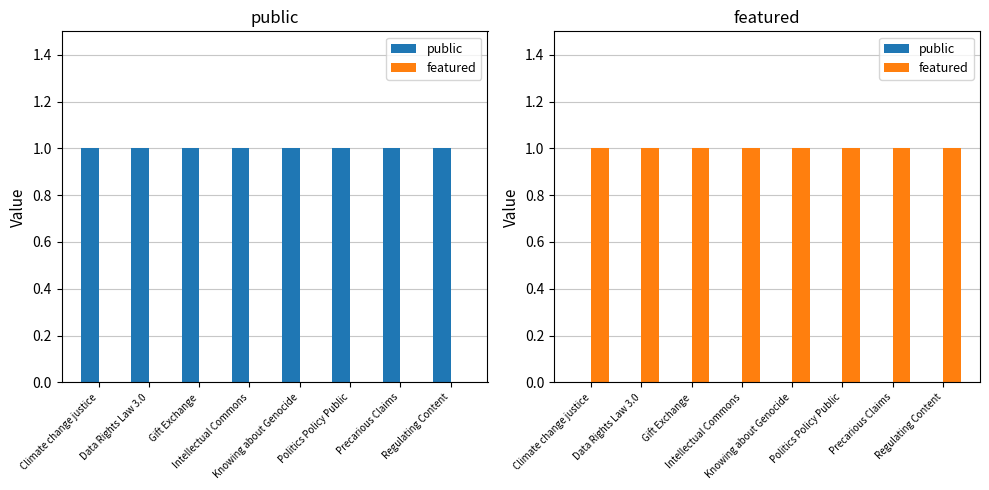

How many categories are shown in the chart?

8